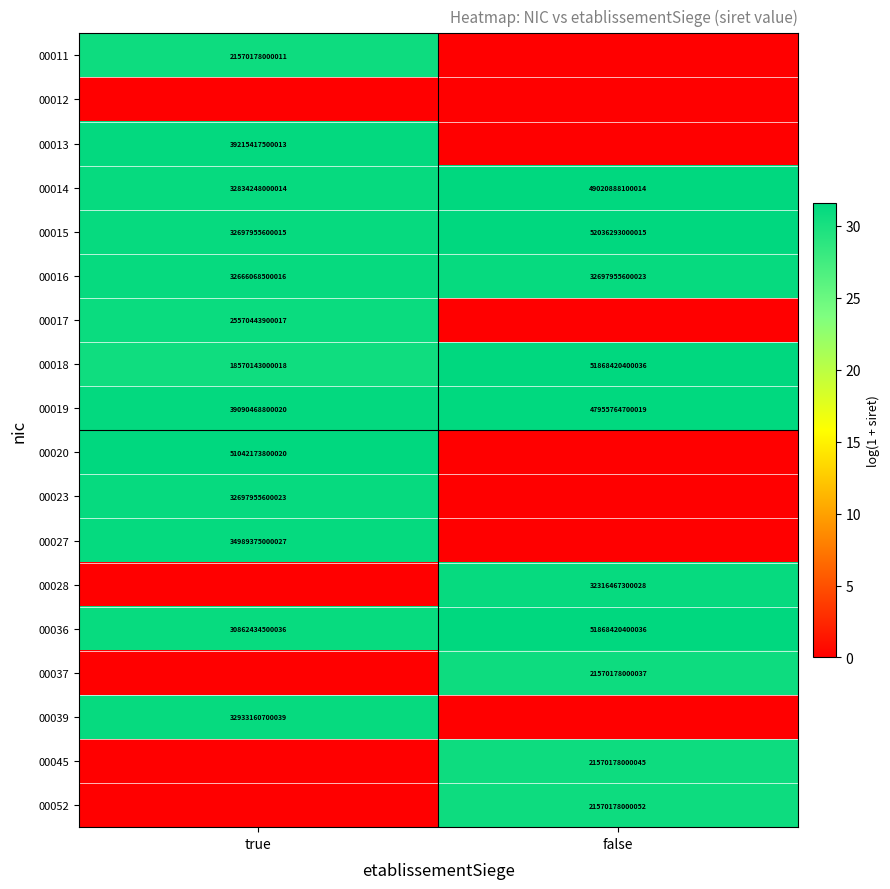

Which has a higher value, true or false?

true